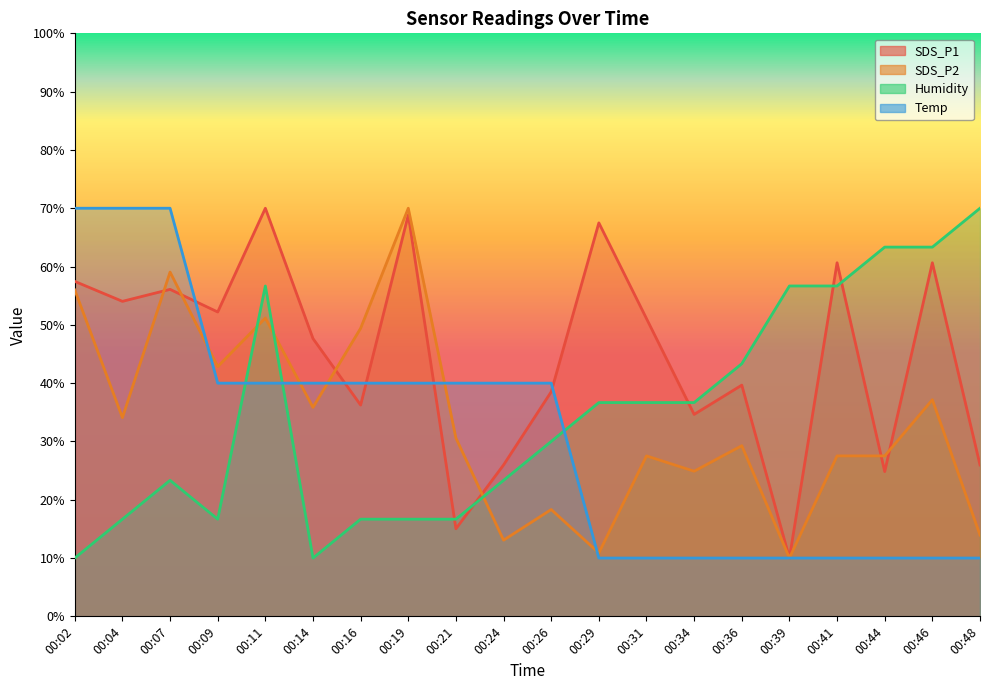

Which series ends up on top after the final intersection of Temp and SDS_P2?

SDS_P2